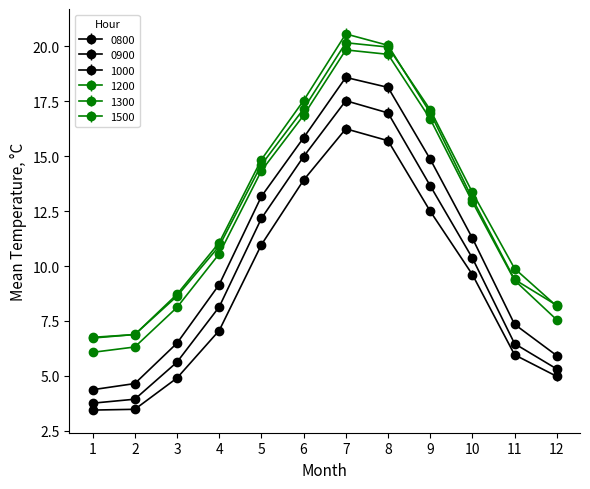

What is the spread (max minus min) of values at 6?

3.6